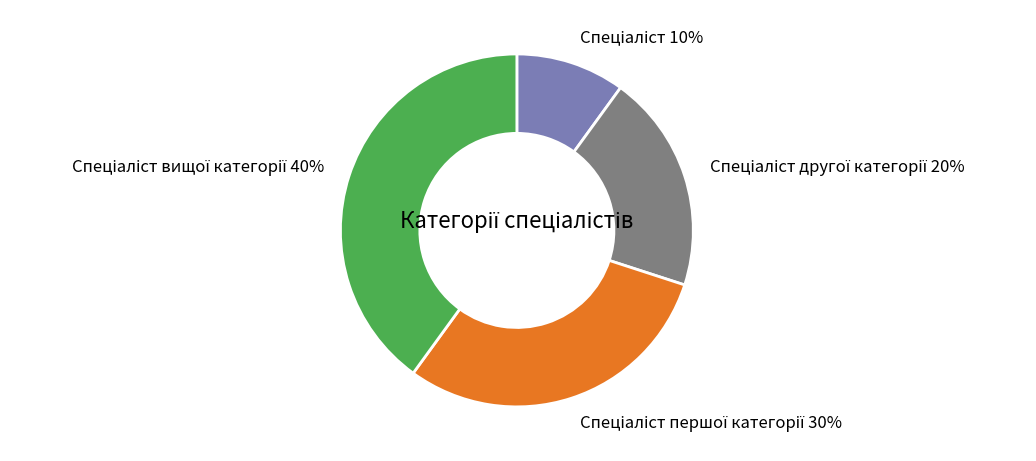

Does any single category account for the majority?

No